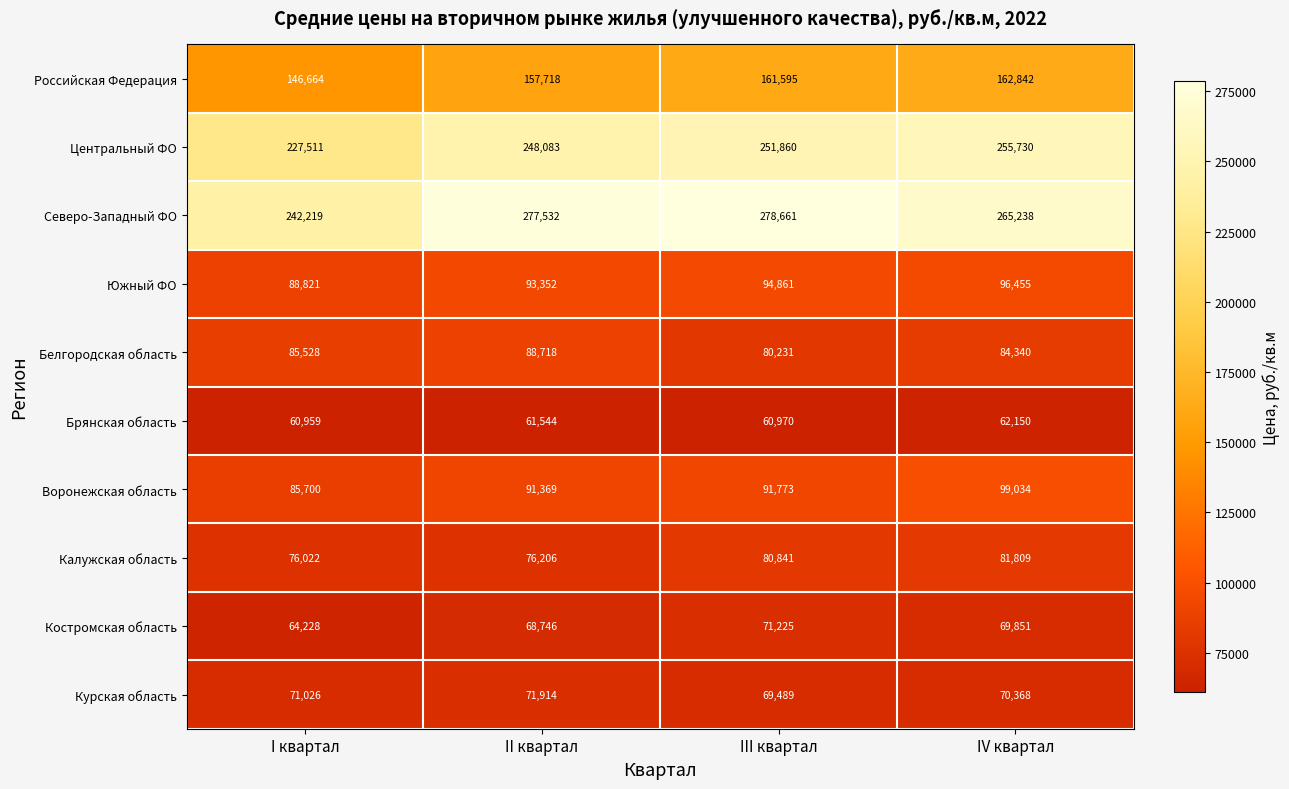

The value of Калужская область at II квартал is 30613. True or false?

False